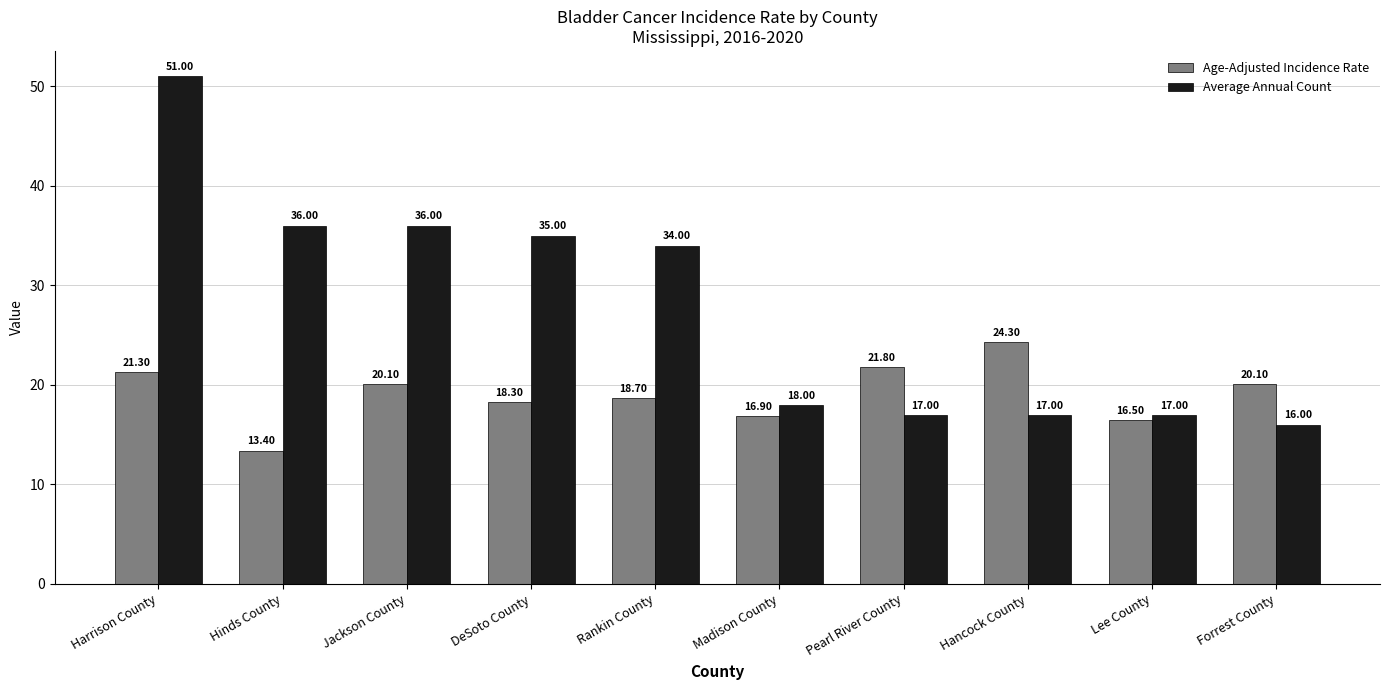

What is the minimum value for Average Annual Count?

16.0